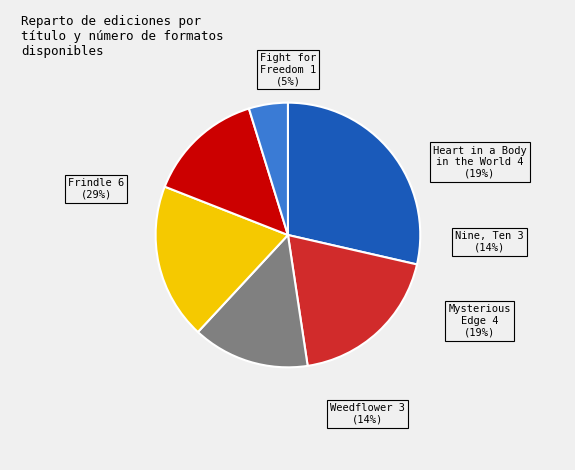

Count the number of slices in the pie.

6